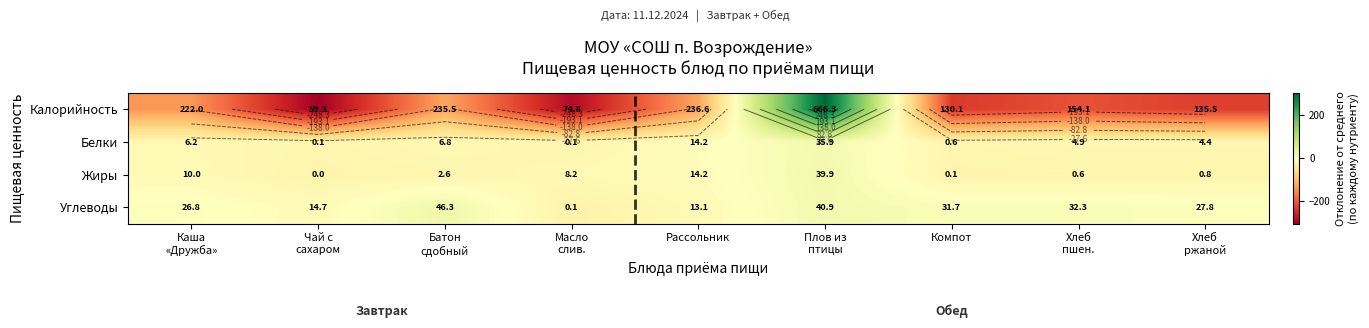

True or false: Углеводы has a value of 8.2 at Хлеб ржаной.

False